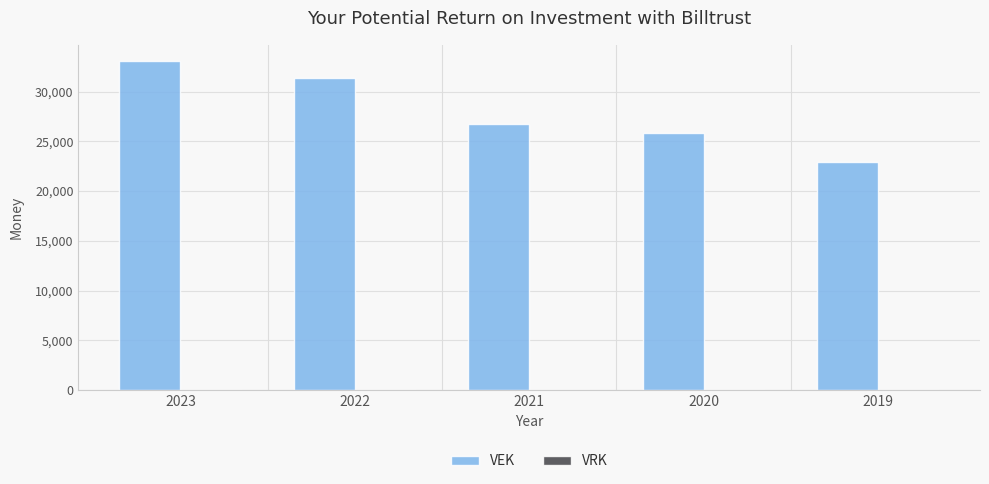

List the labels in order of value, smallest first.

2019, 2020, 2021, 2022, 2023